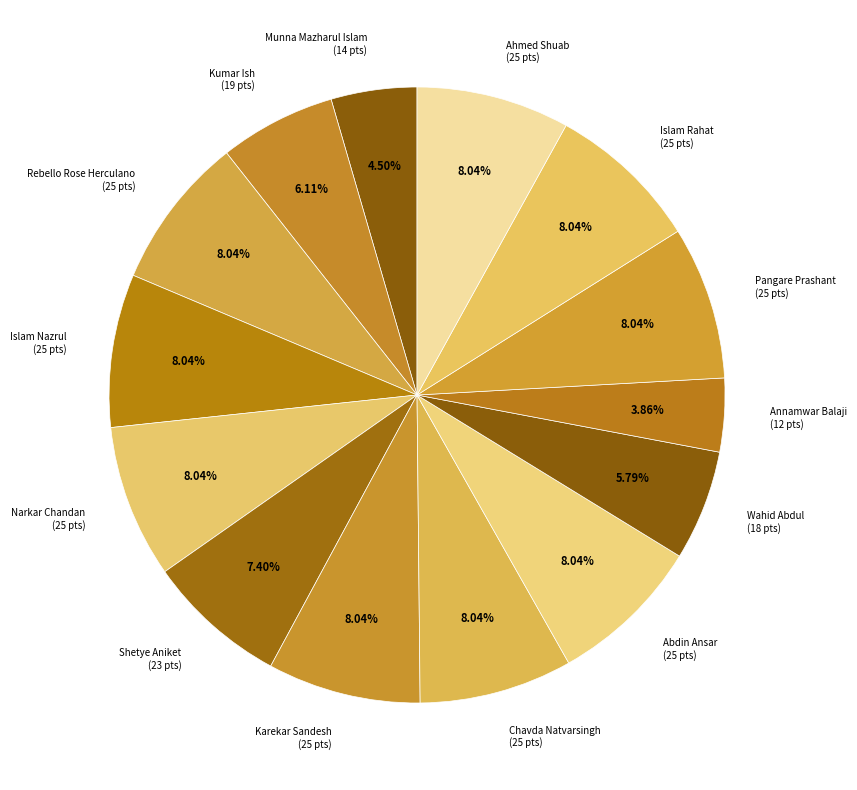

Is it true that Islam Rahat is 8% of the pie?

True